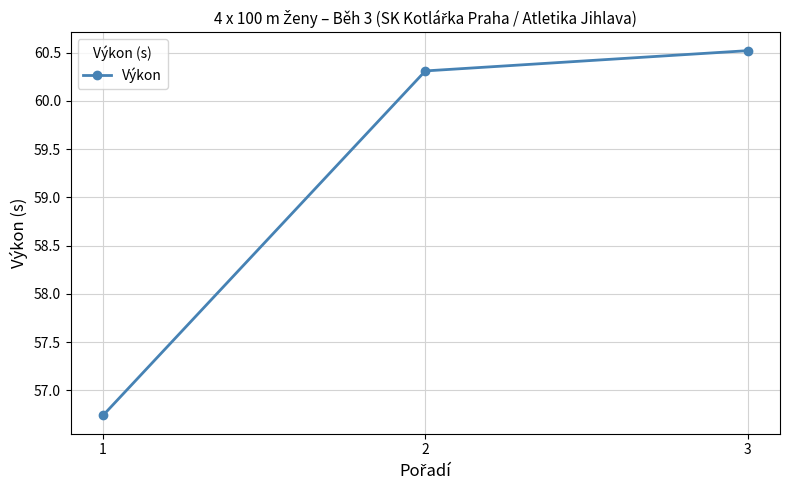

Reading left to right, list all the values displayed in this chart.

1=56.7	2=60.3	3=60.5